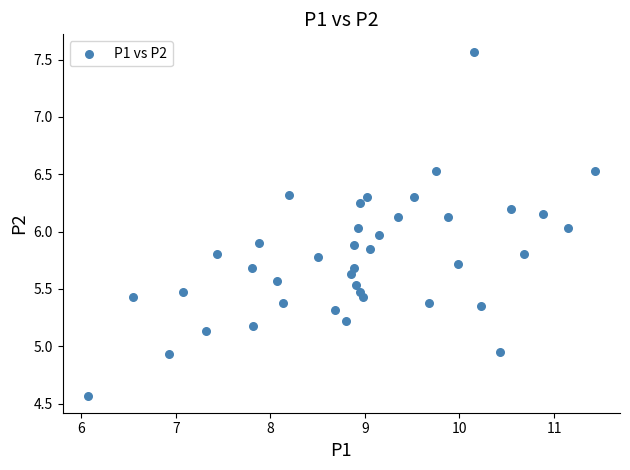

What is the range of Y values (max minus min)?

3.0